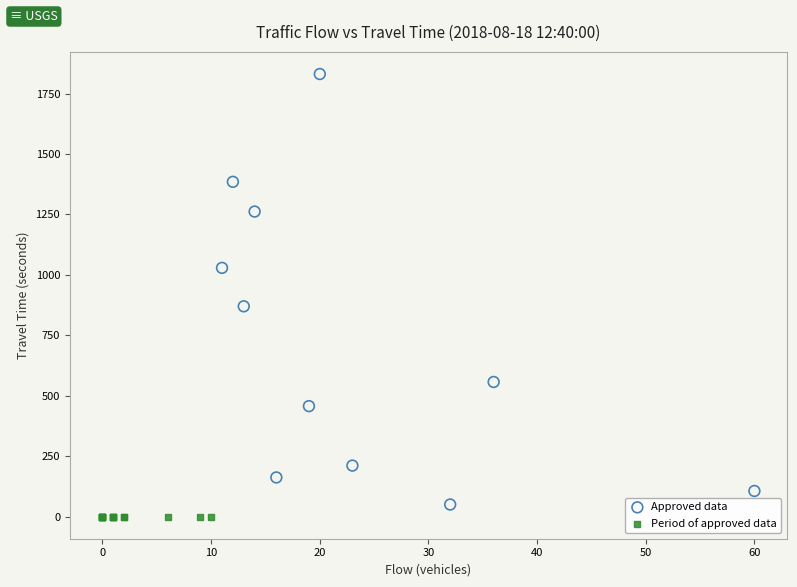

Which series contains the highest Y value?

Approved data